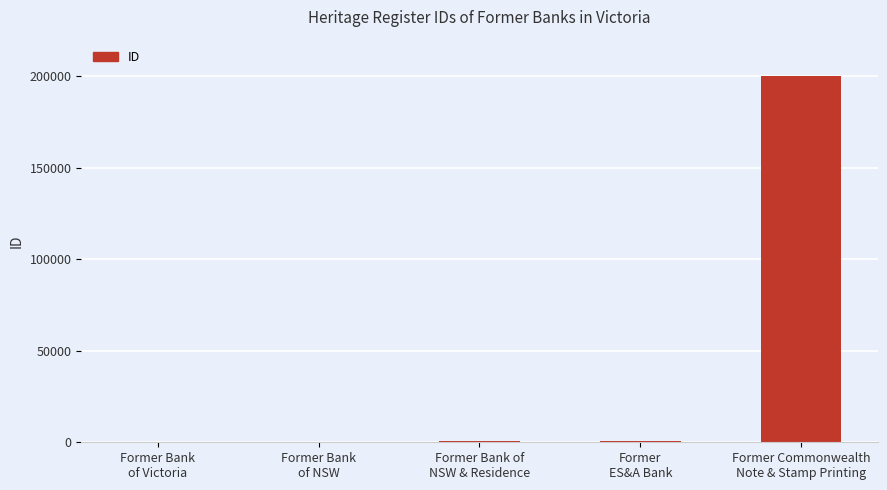

What is the greatest value displayed?

199986